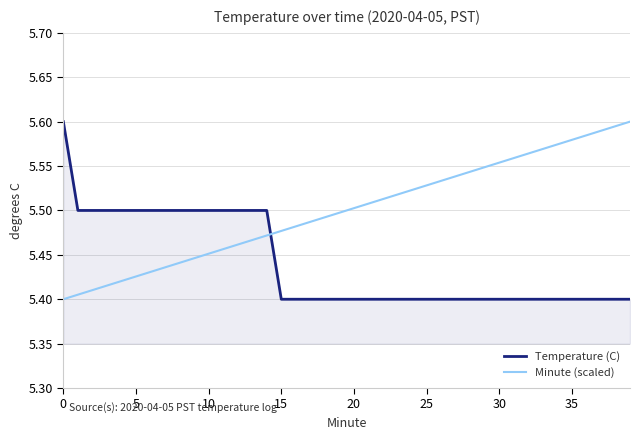

How many lines are shown in the chart?

2